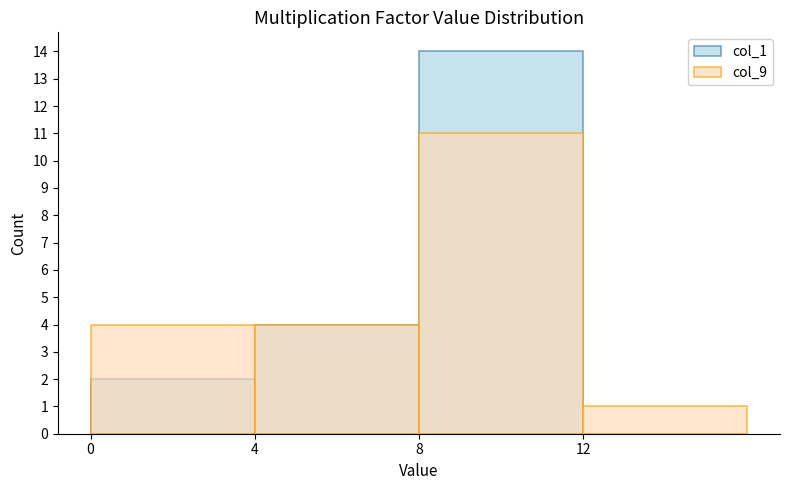

The col_9 series shows 4 at 0. True or false?

True